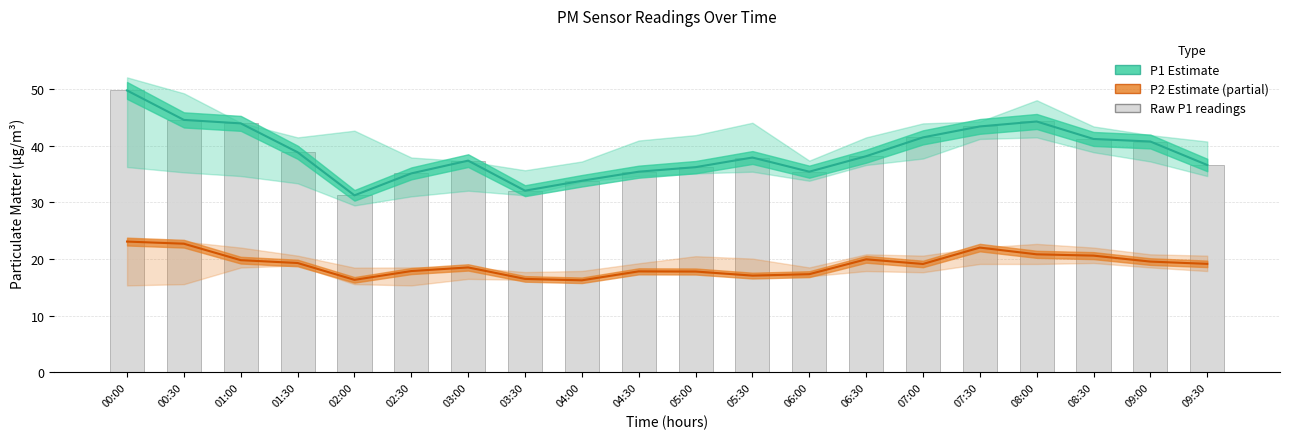

Where does the data first go above 38?

00:00